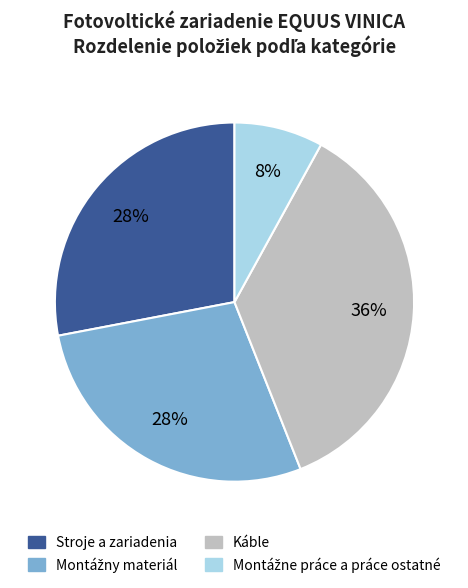

To the nearest percent, what is the average slice percentage?

25%